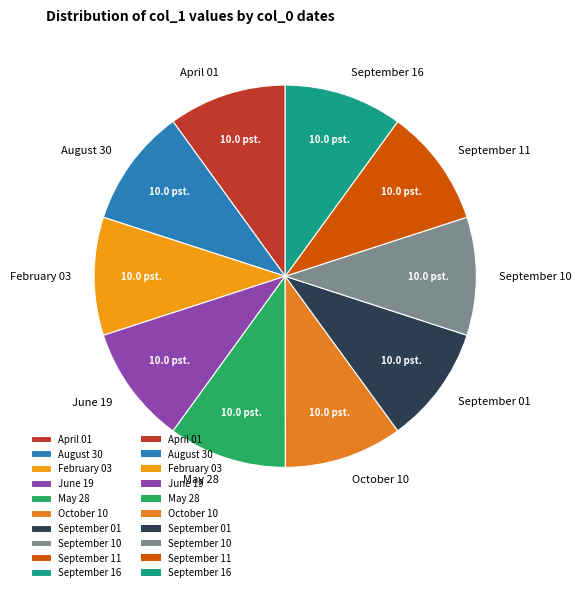

Is there any slice that represents more than half of the pie?

No